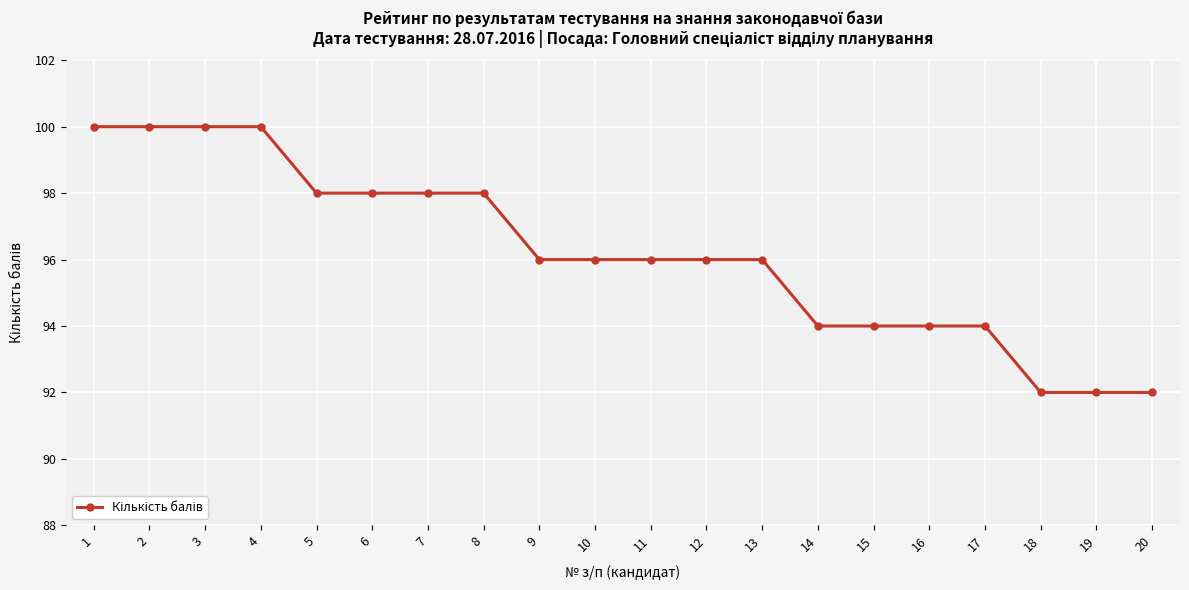

Is this an area chart (filled region under the line)?

No